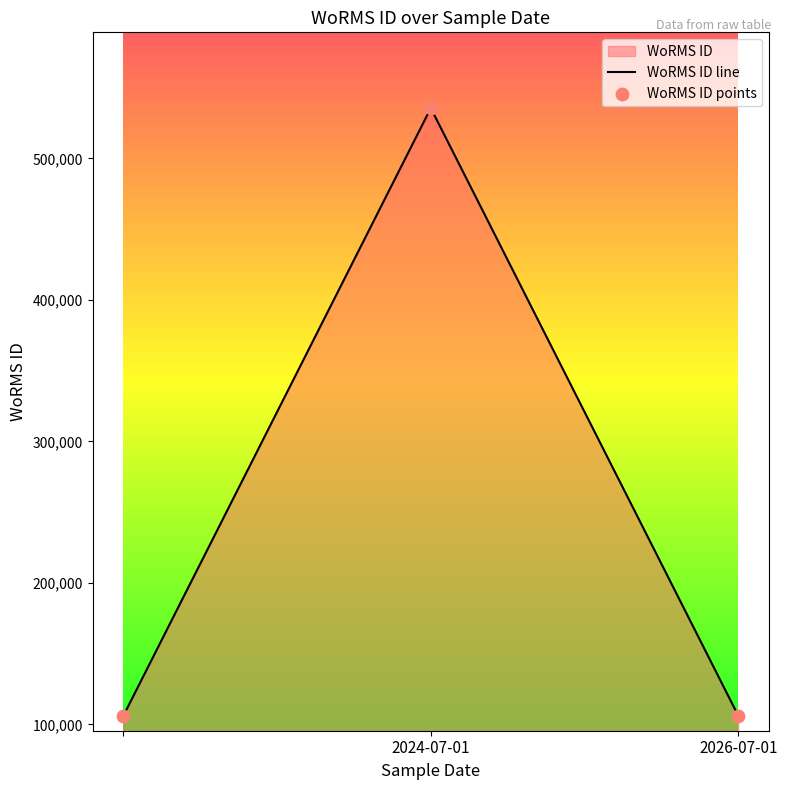

Which series has the largest total across all categories?

WoRMS ID line